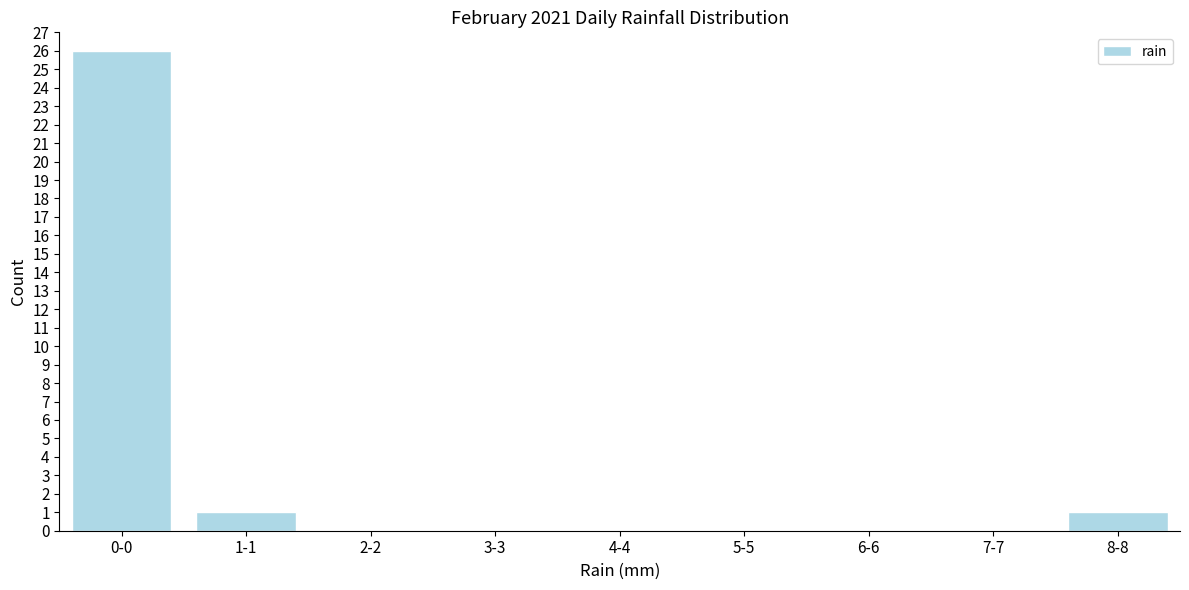

Reading left to right, transcribe all the data shown in this chart.

0-0=26	1-1=1	2-2=0	3-3=0	4-4=0	5-5=0	6-6=0	7-7=0	8-8=1